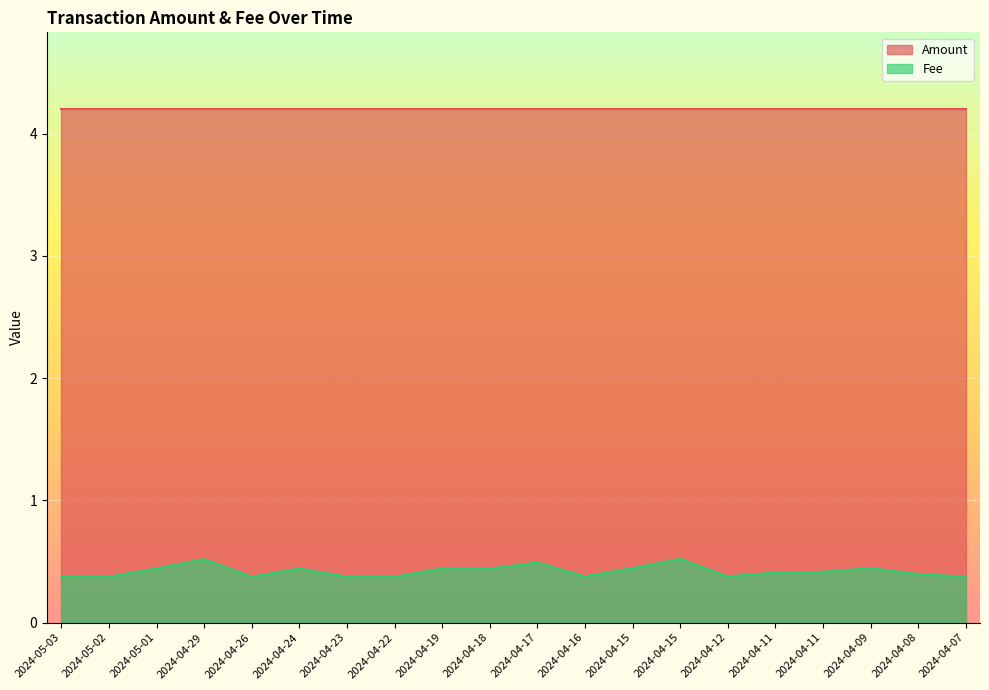

Is it true that the value at 2024-05-01 is 0.4?

True